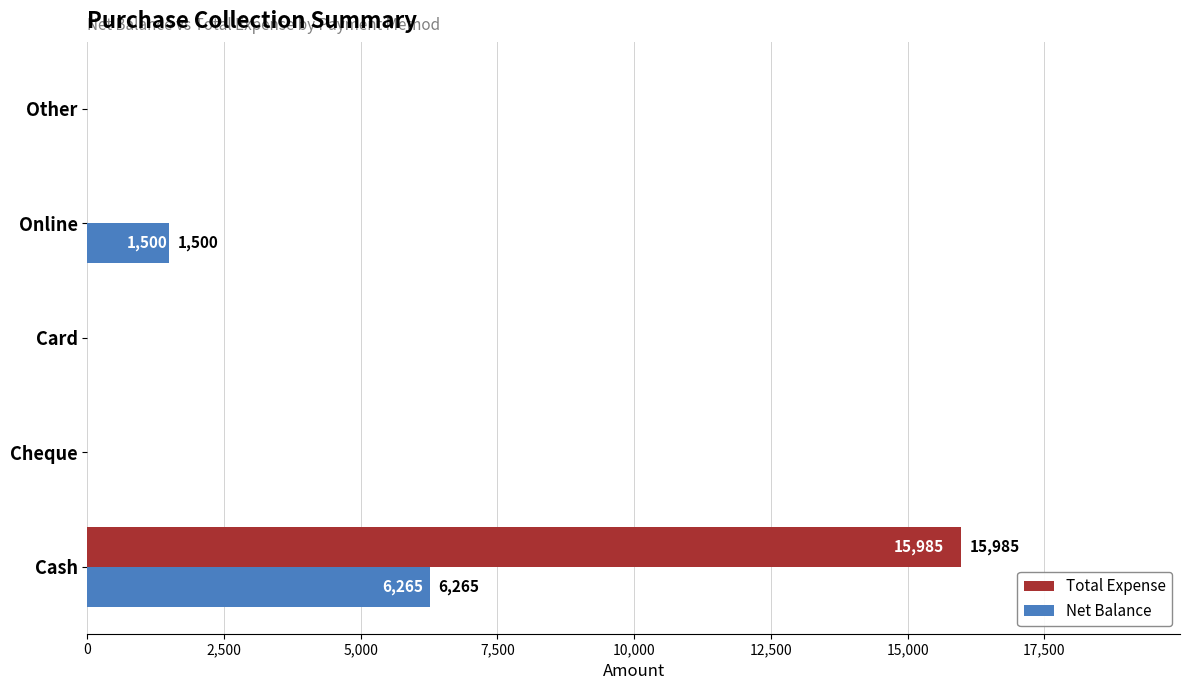

Is it true that Total Expense equals 0 at Online?

True